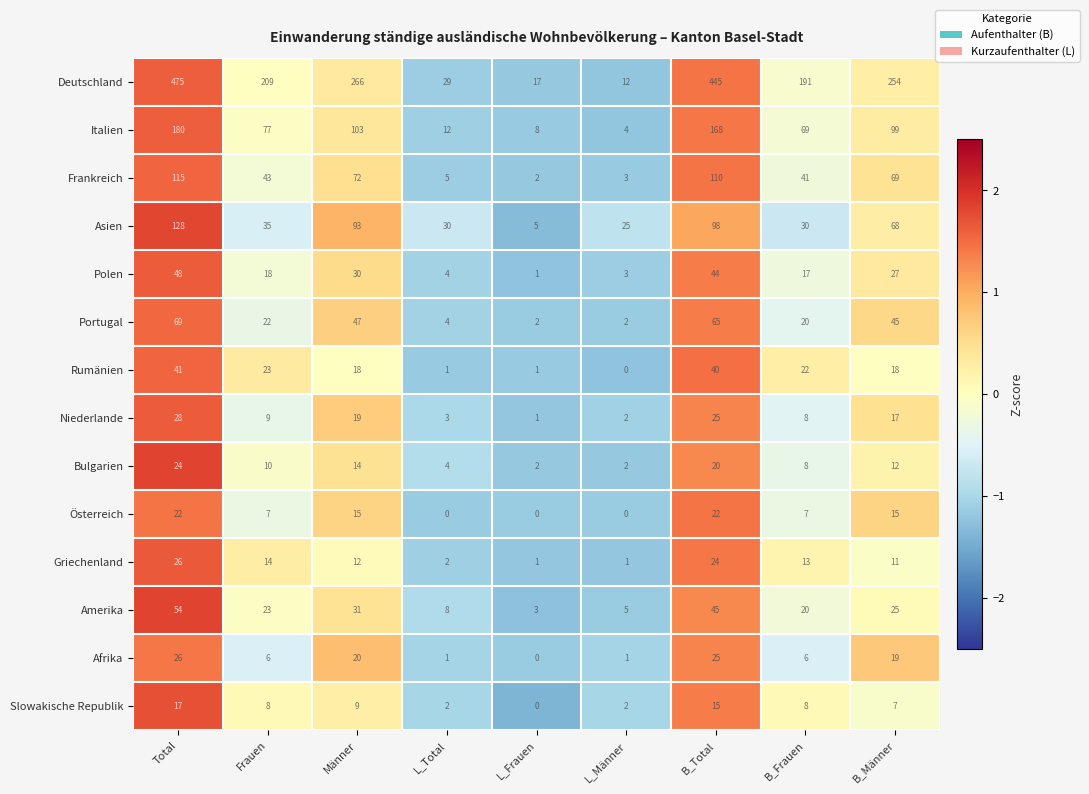

Where does the Portugal series first go above 22?

Total